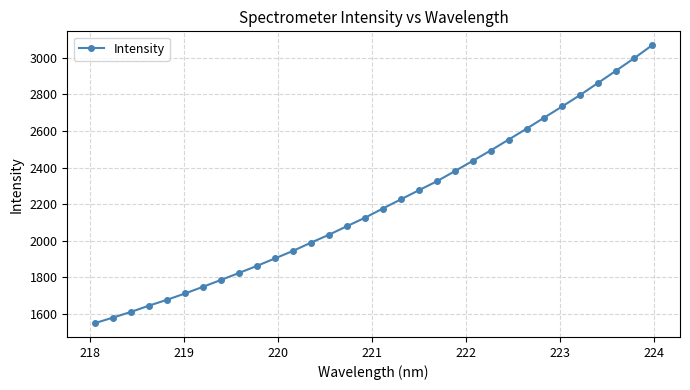

What is the minimum value shown in the chart?

1550.0